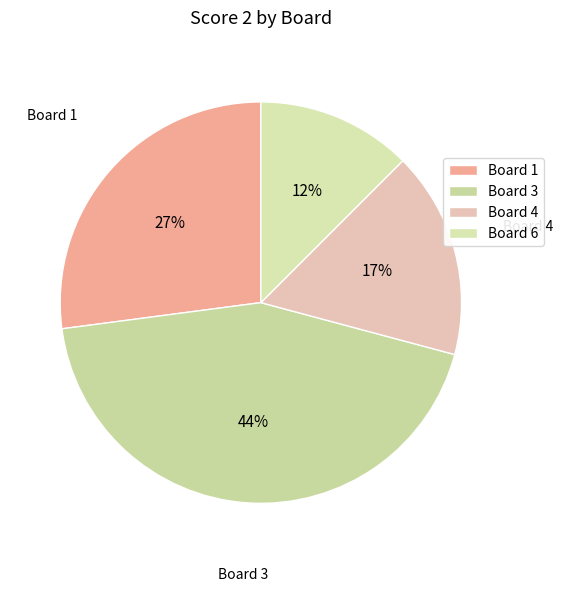

How many segments does this pie chart have?

4